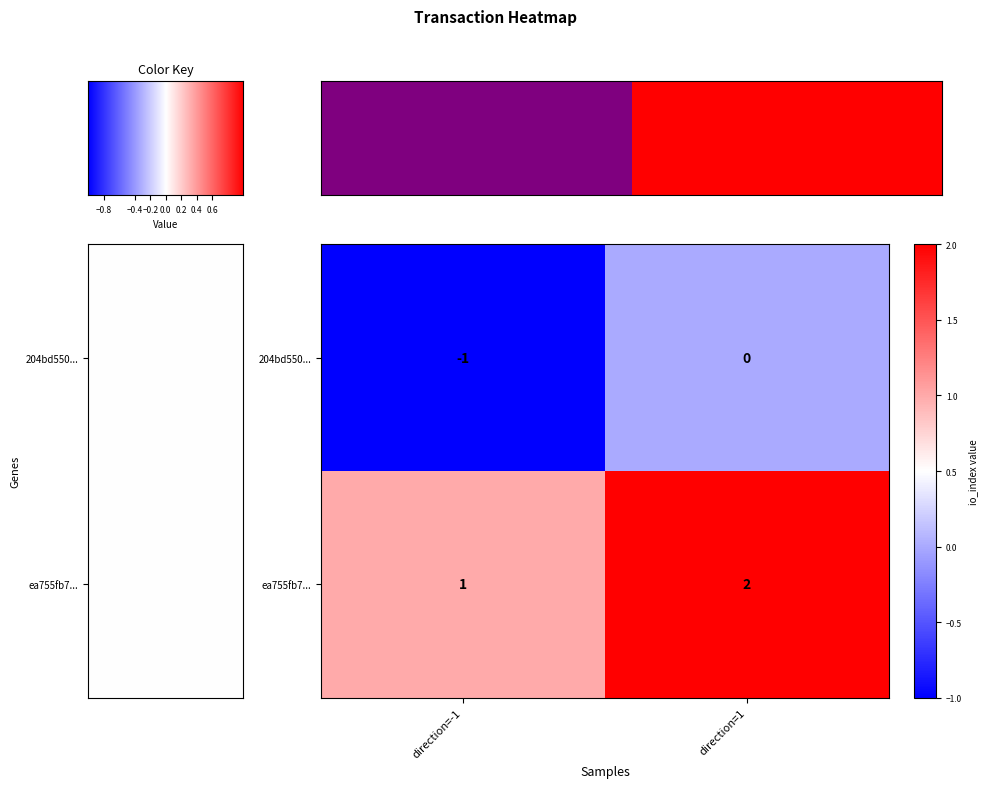

Which series has the largest total across all categories?

ea755fb7...